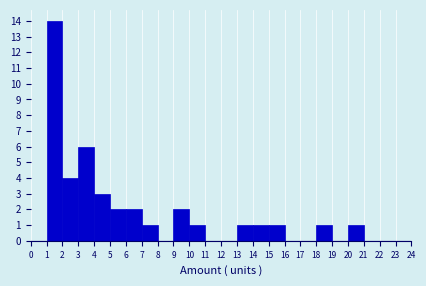

What is the height of the bar covering 6 to 7 on the x-axis? The values are not printed on the chart, so give them approximately, as read against the axis.

2